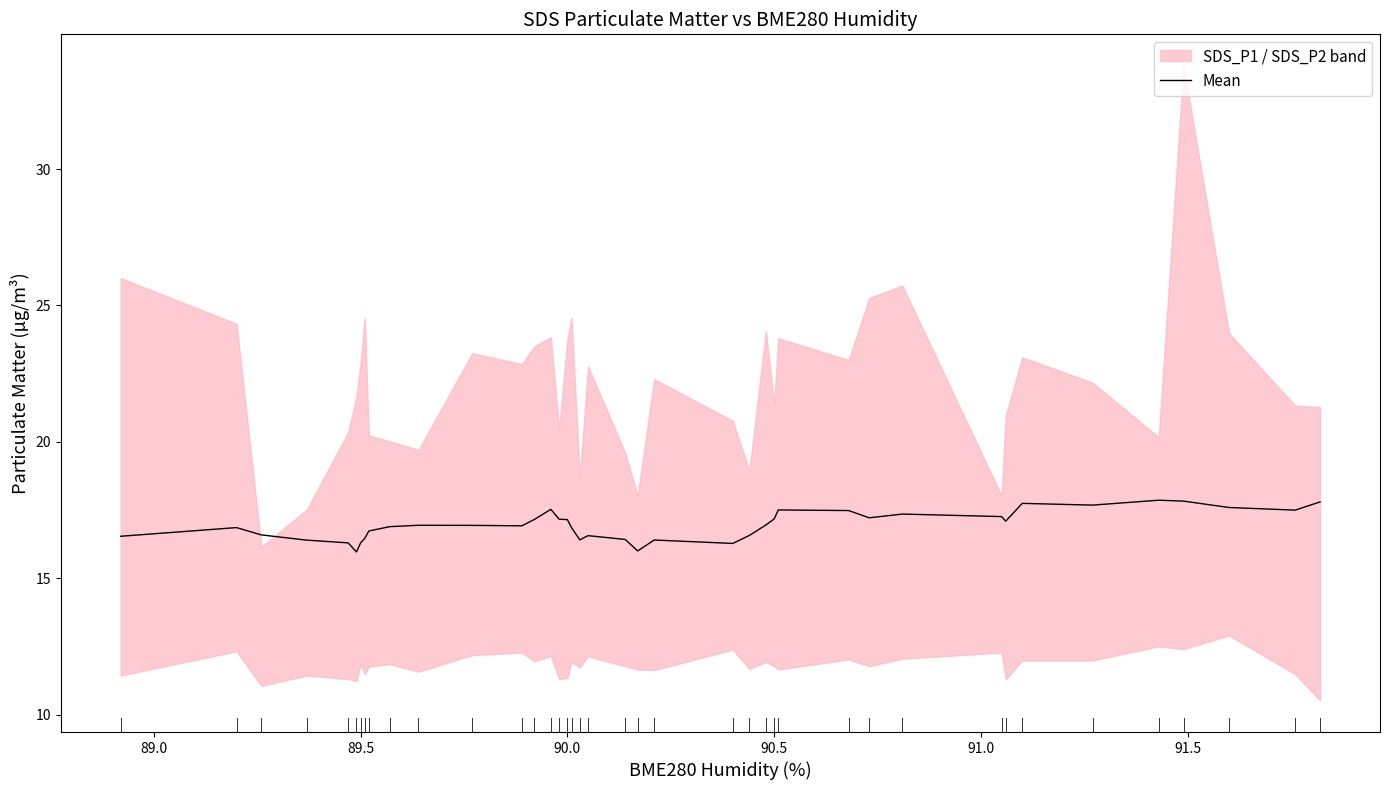

True or false: the data shows 25.0 at 90.0.

False